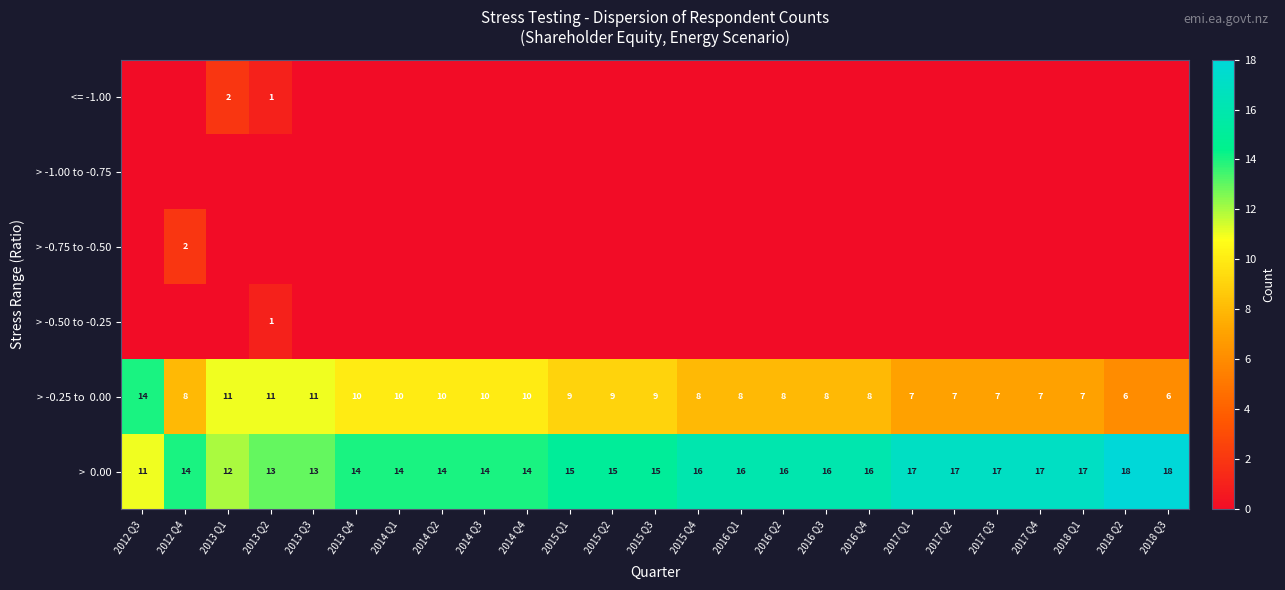

Which series has the largest total across all categories?

> 0.00